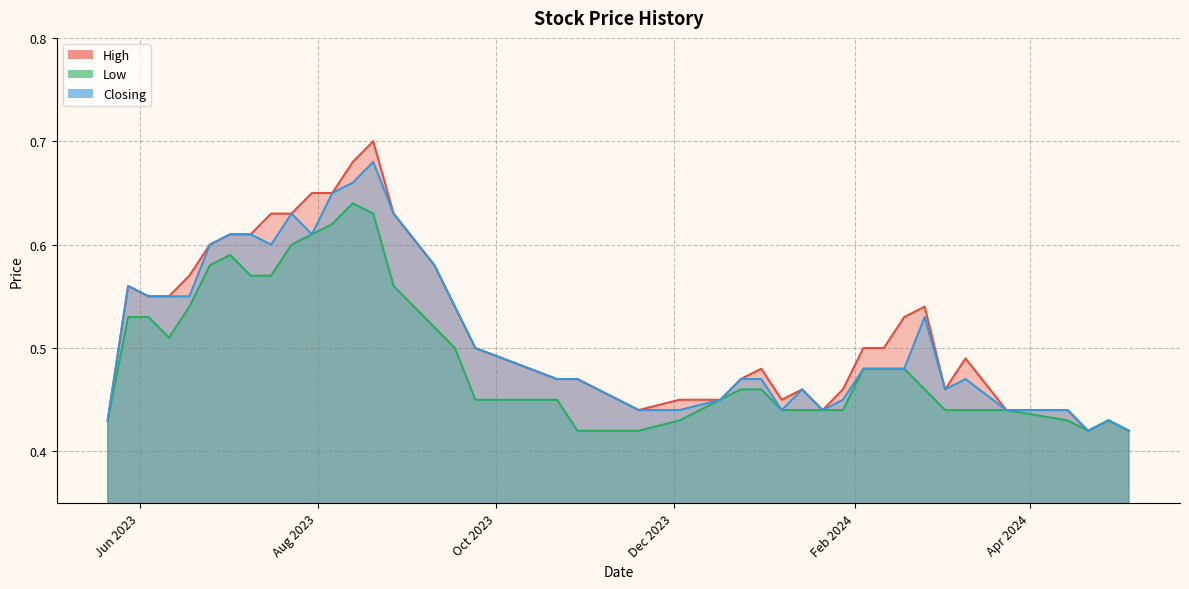

Where is Low nearest to the value 0?

29/10/2023